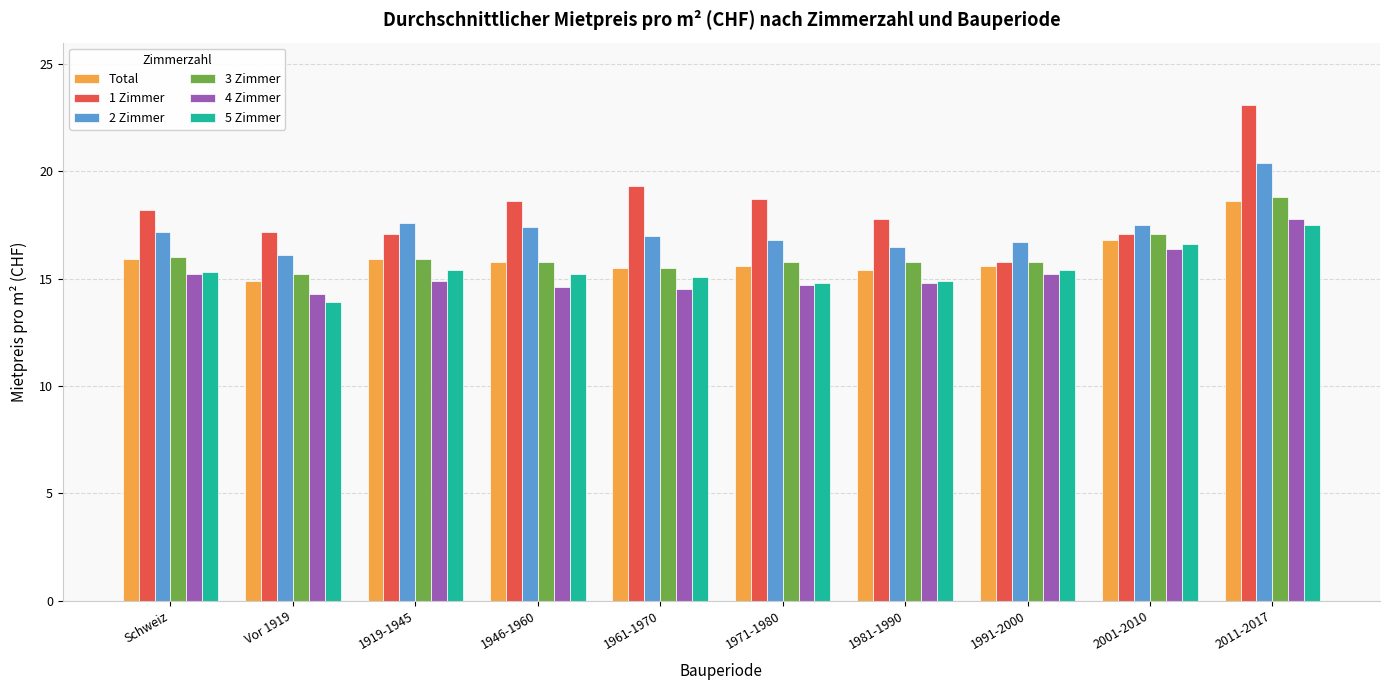

How many groups of bars are there?

10